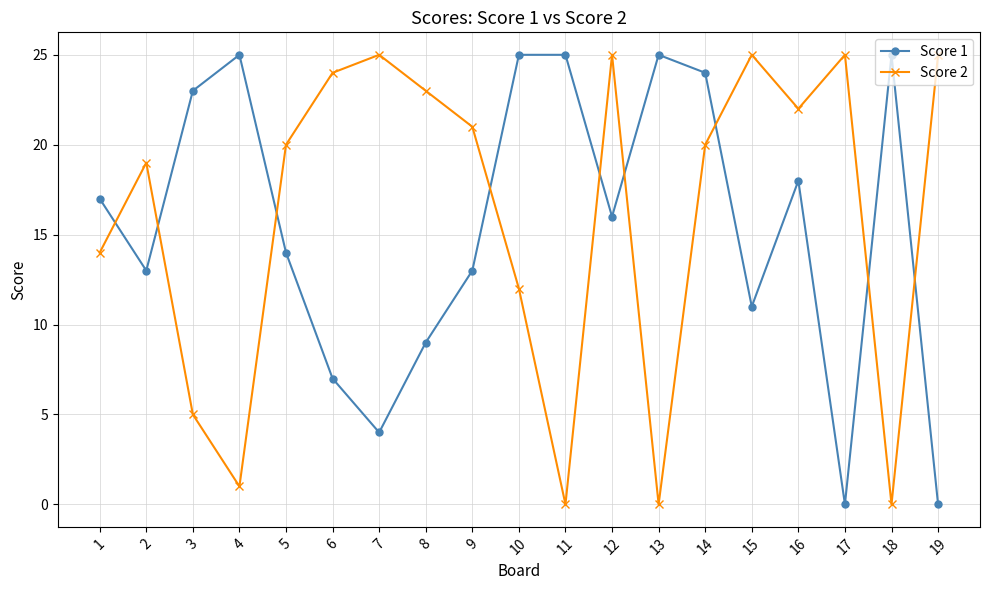

The value of Score 1 at 3 is 10. True or false?

False